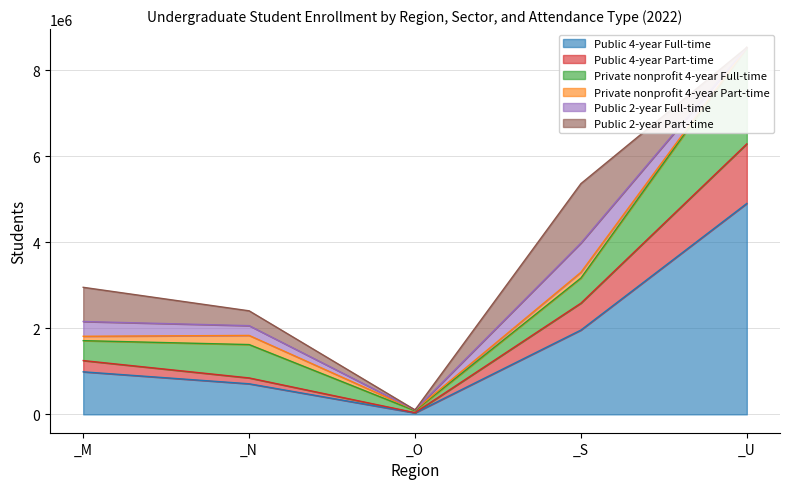

In Public 2-year Part-time, how many points are lower than both neighbors (excluding endpoints)?

1